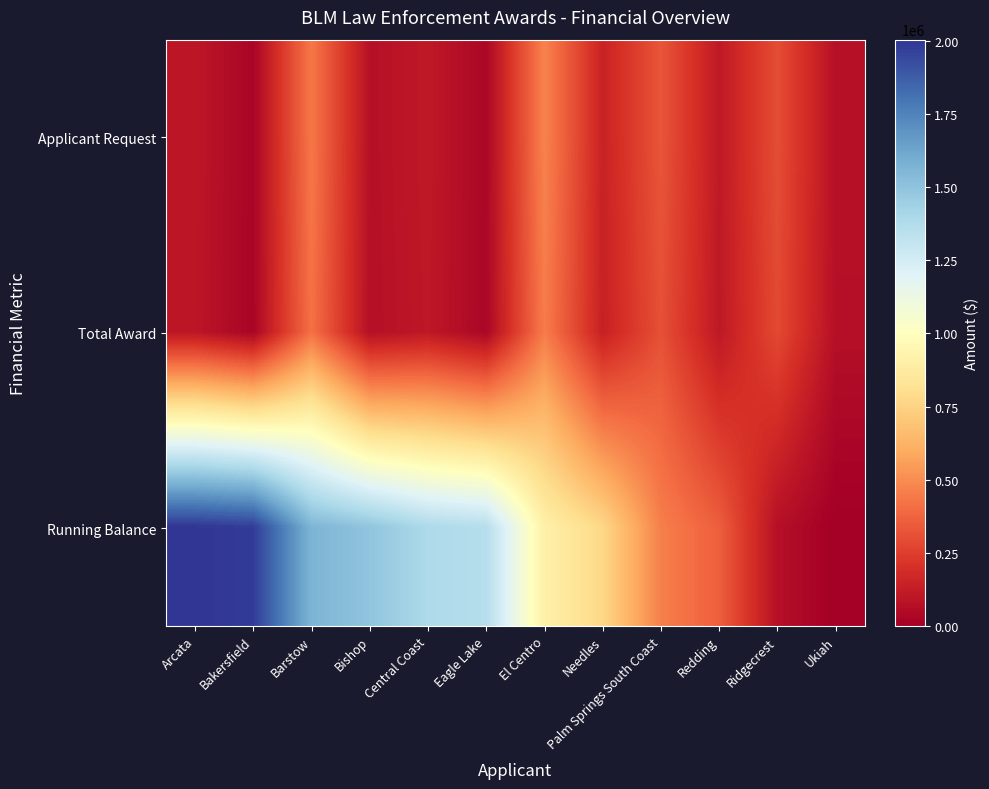

Which label corresponds to the largest value in the chart?

Arcata